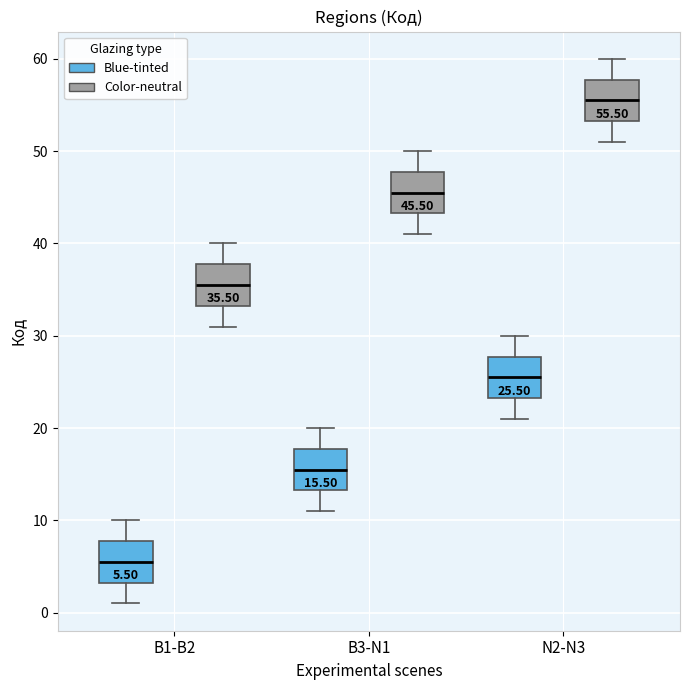

Which box's median line is the highest?

N2-N3 (Color-neutral)